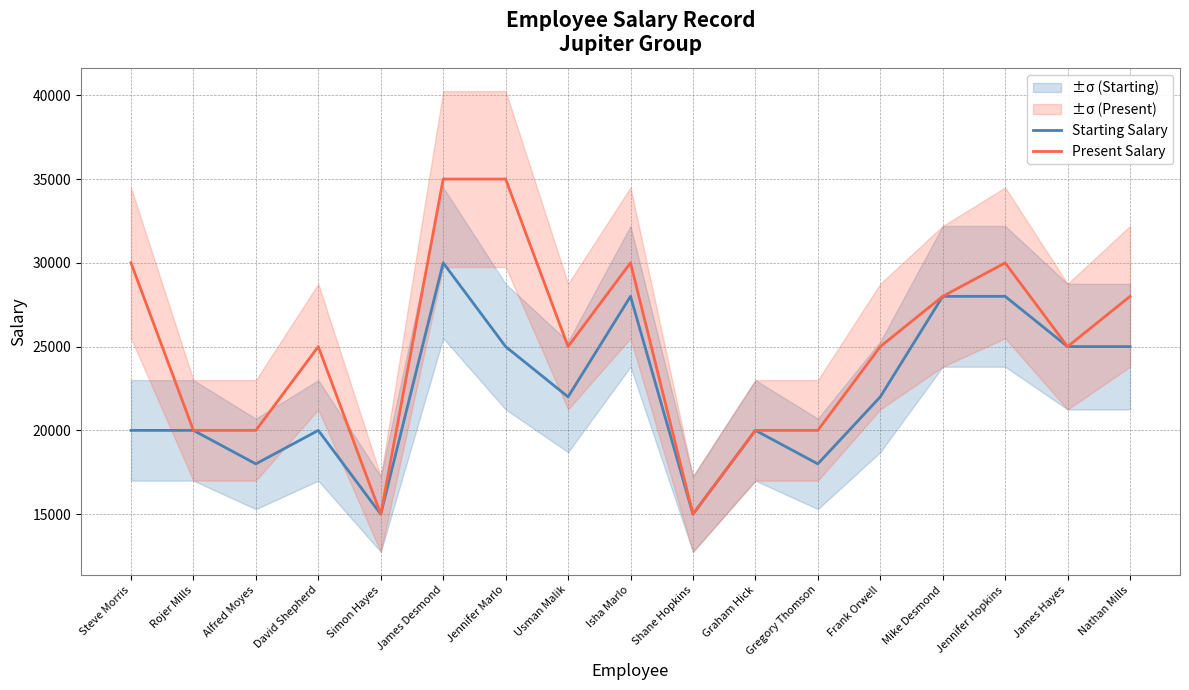

True or false: Present Salary and Starting Salary cross at least once.

False